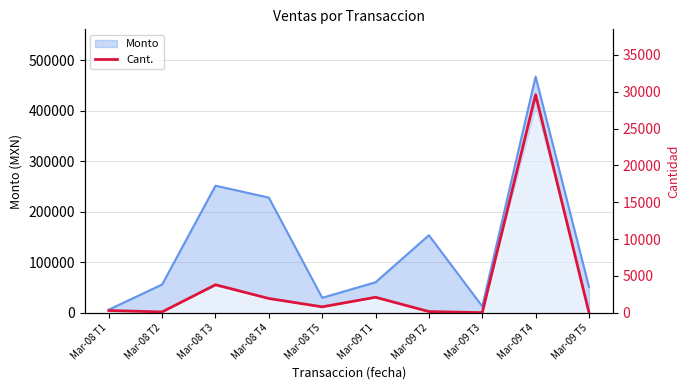

The value of Monto at Mar-09 T3 is 12730. True or false?

True